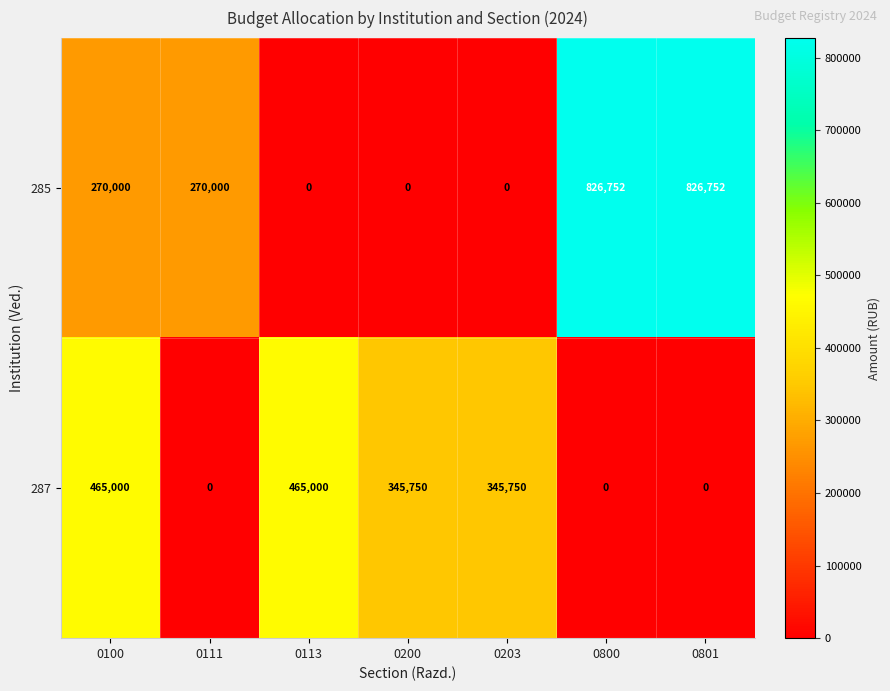

At which label does 287 first exceed 345750?

0100